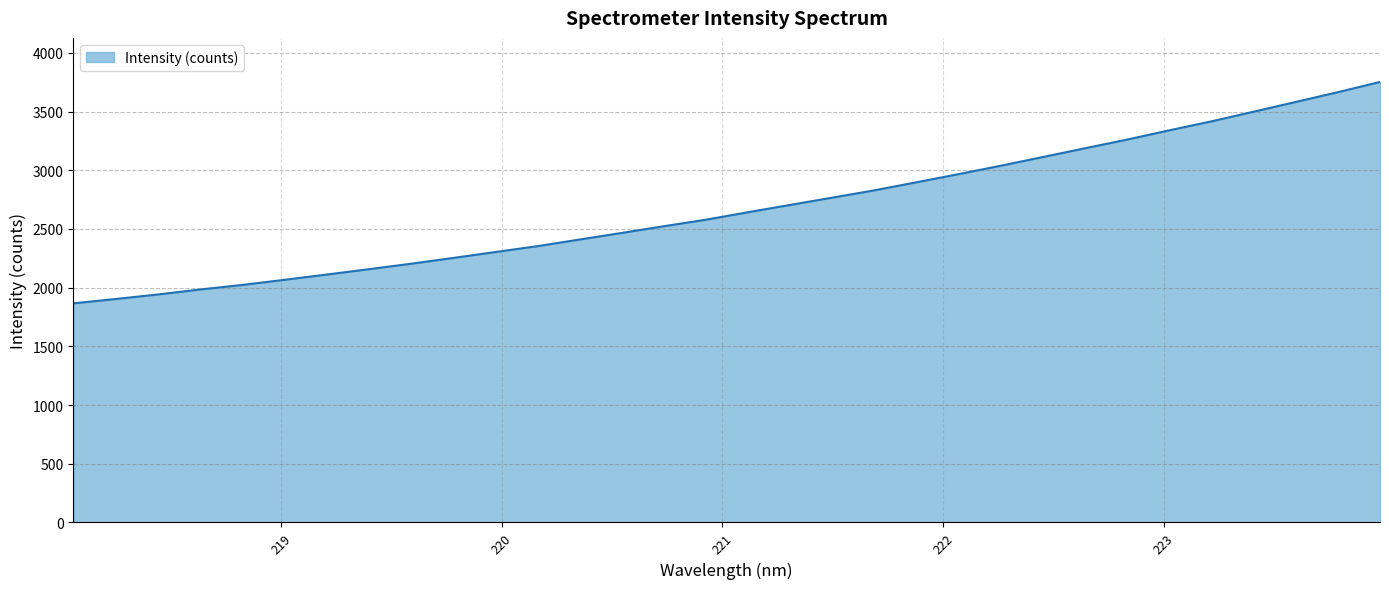

What is the greatest value displayed?

3751.7